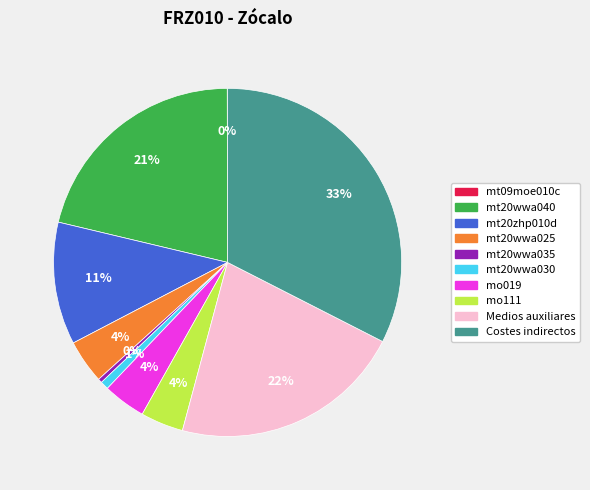

Is the sum of mt20zhp010d and mo111 greater than half?

No